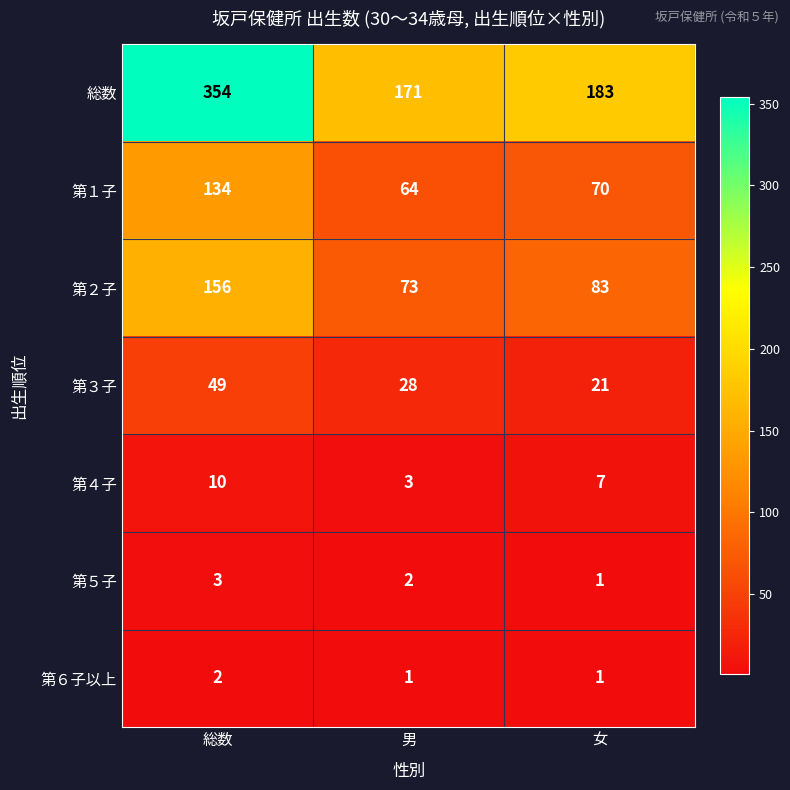

Reading left to right, list all the values displayed in this chart.

総数: 総数=354	男=171	女=183
第１子: 総数=134	男=64	女=70
第２子: 総数=156	男=73	女=83
第３子: 総数=49	男=28	女=21
第４子: 総数=10	男=3	女=7
第５子: 総数=3	男=2	女=1
第６子以上: 総数=2	男=1	女=1